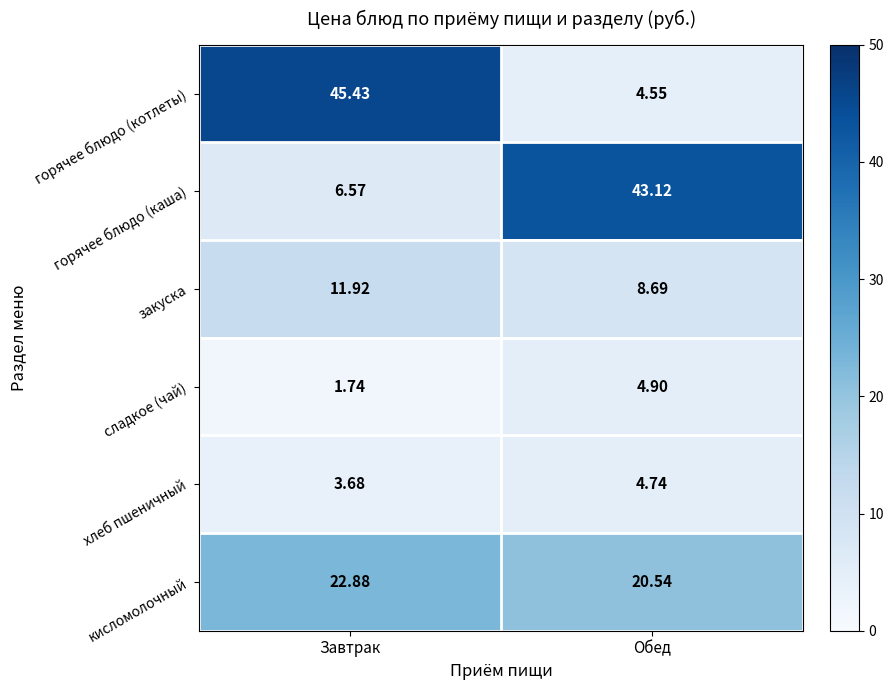

Which series has the widest spread of values?

горячее блюдо (котлеты)